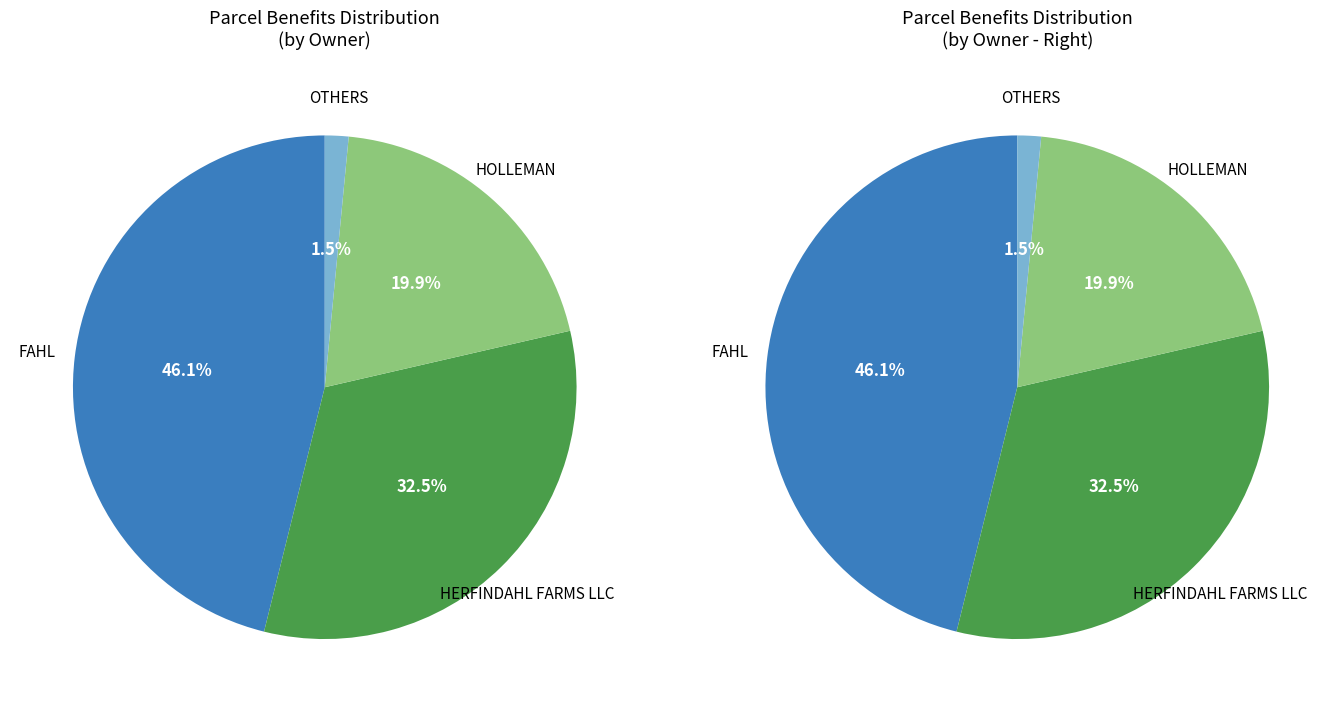

Is there a majority slice in this chart?

No